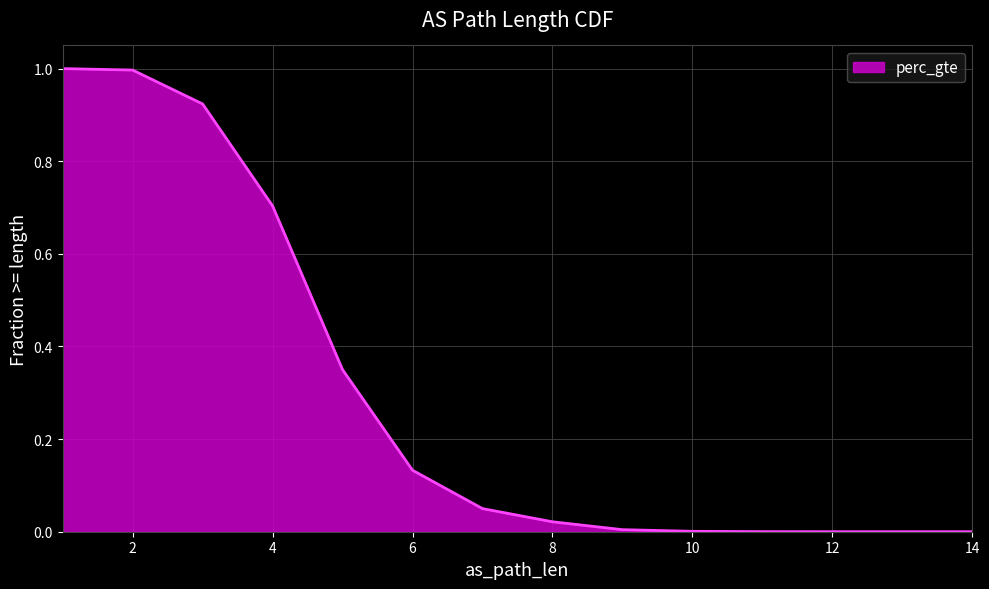

How many values are above zero?

14